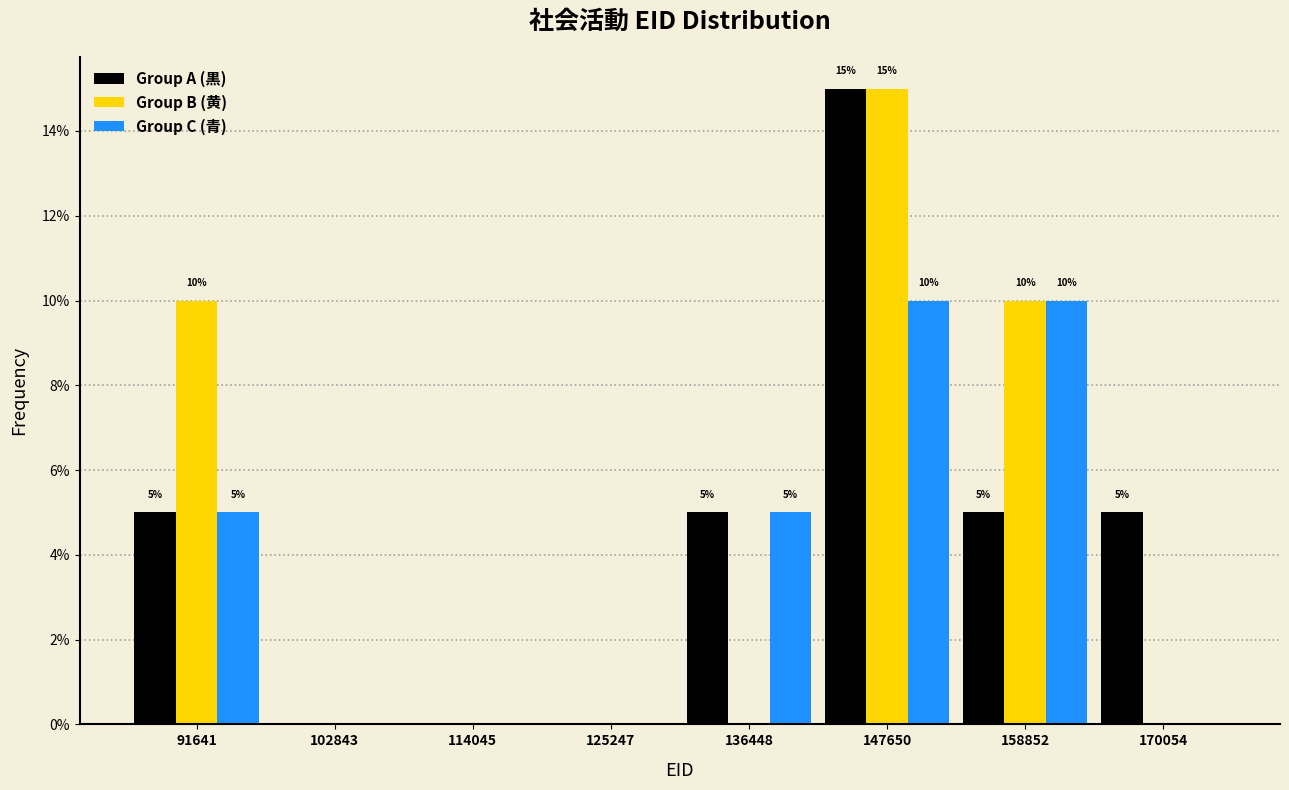

In the Group B (黄) series, which range on the x-axis has the tallest bar?

142000 to 154000